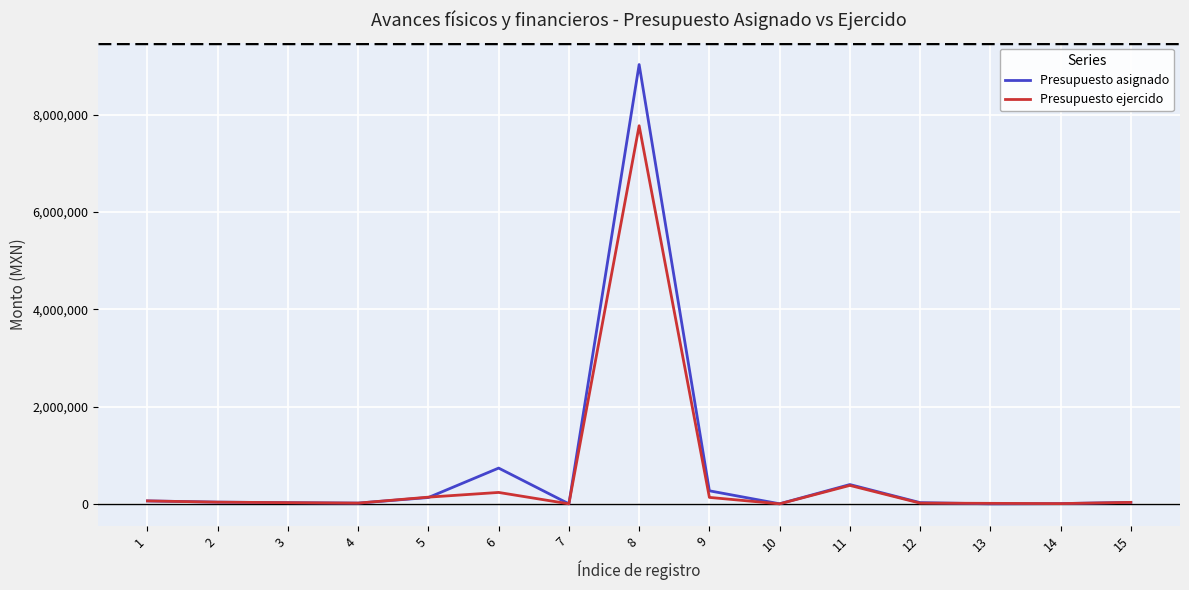

List the series in order of their peak value, lowest first.

Presupuesto ejercido, Presupuesto asignado